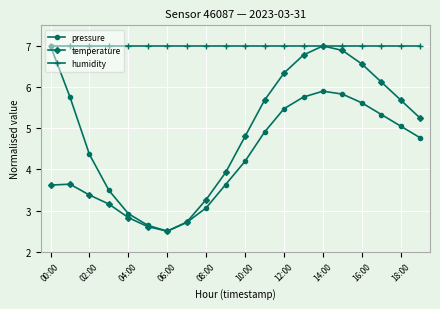

How many lines are shown in the chart?

3